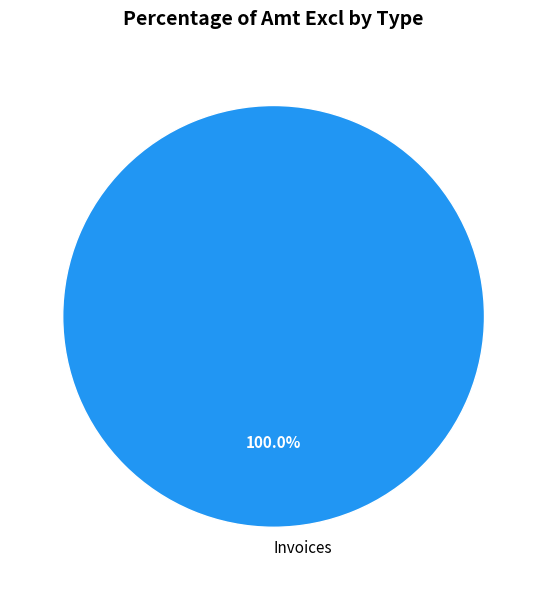

Count the number of slices in the pie.

1